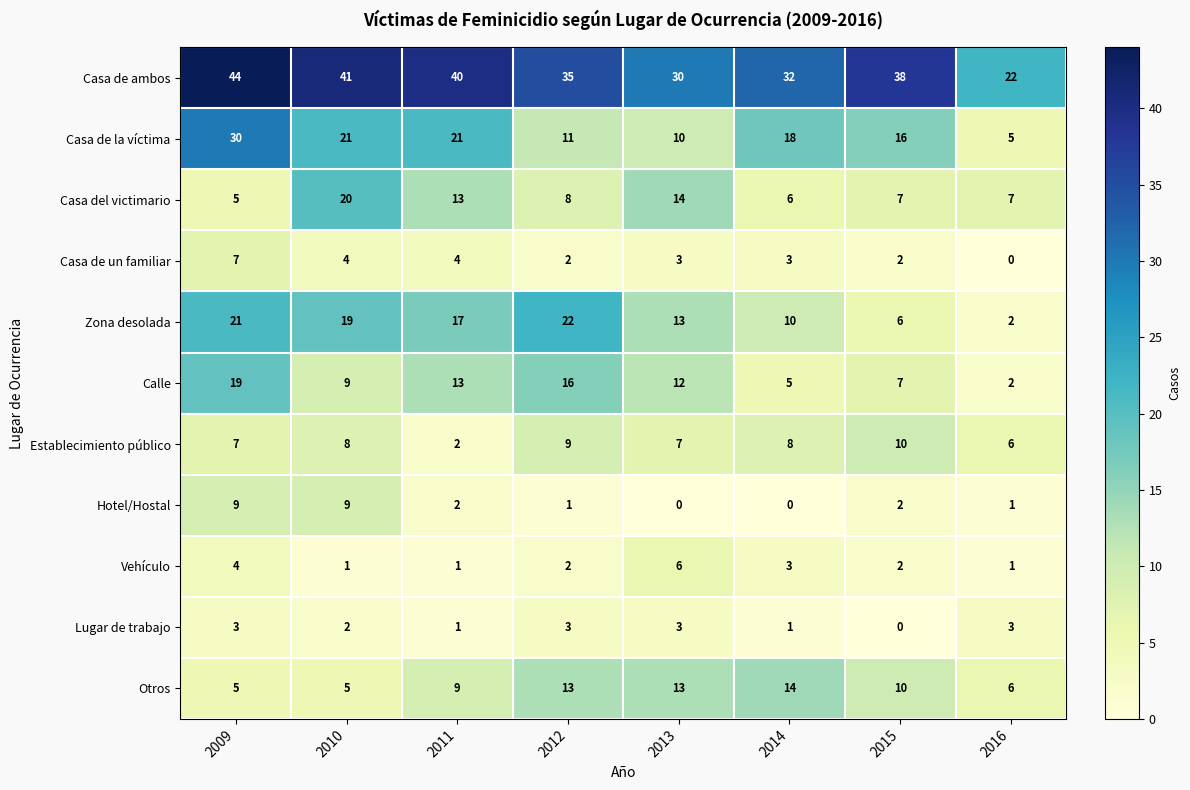

Which series has the largest total across all categories?

Casa de ambos